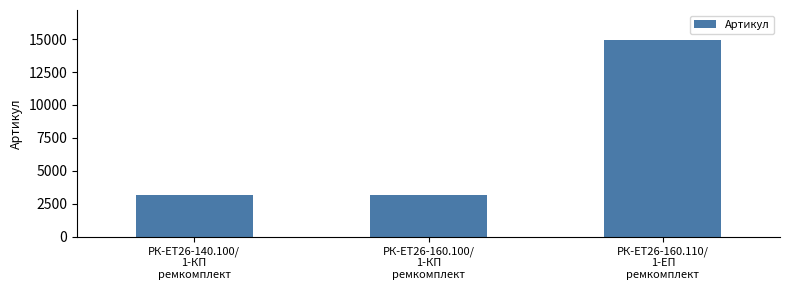

What is the average value?

7076